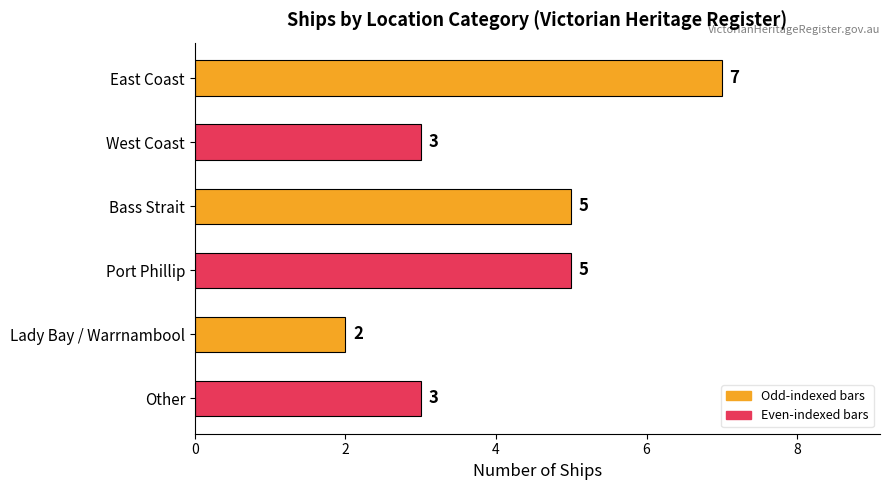

Reading top to bottom, extract all data points from this chart.

7	3	5	5	2	3